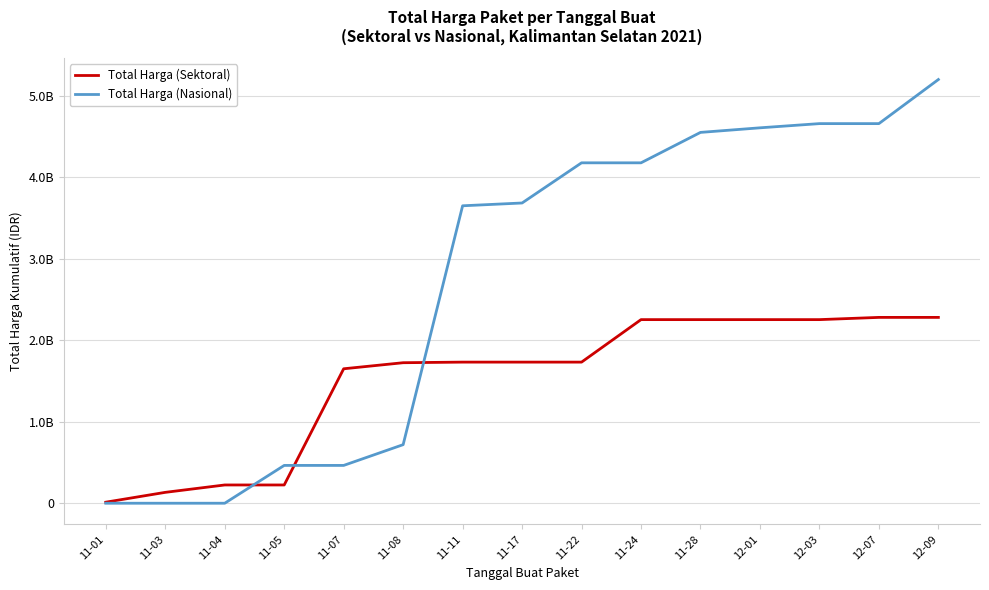

At which label does Total Harga (Nasional) first exceed 3684556100?

11-22